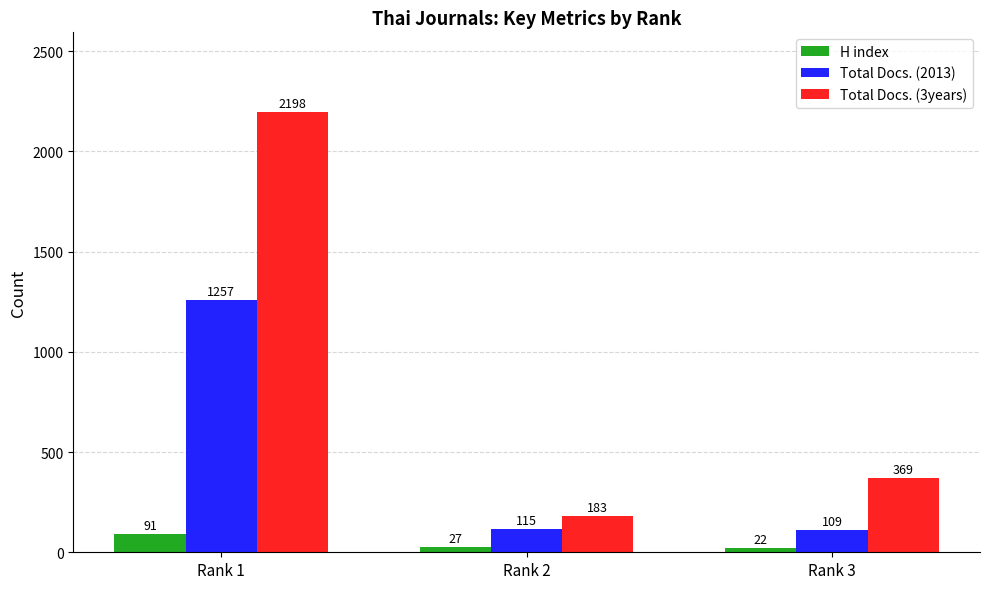

Does the chart contain stacked bars?

No